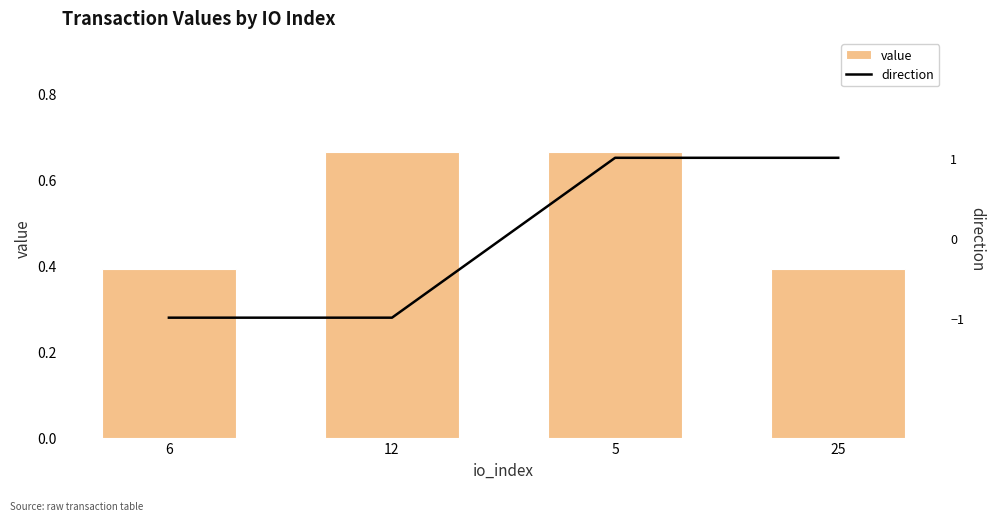

How many negative values does the direction series have?

2